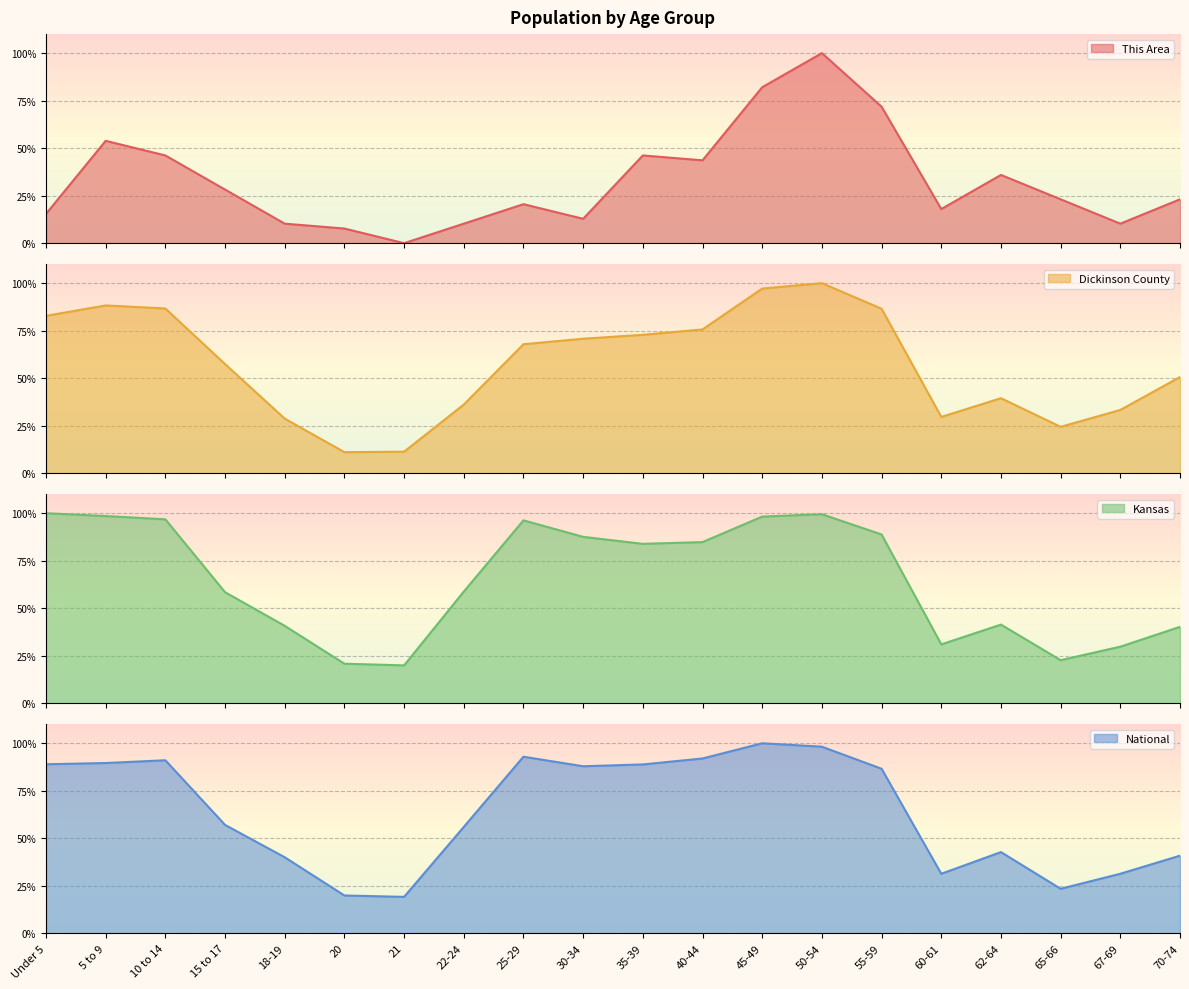

Which series has the largest total across all categories?

Kansas